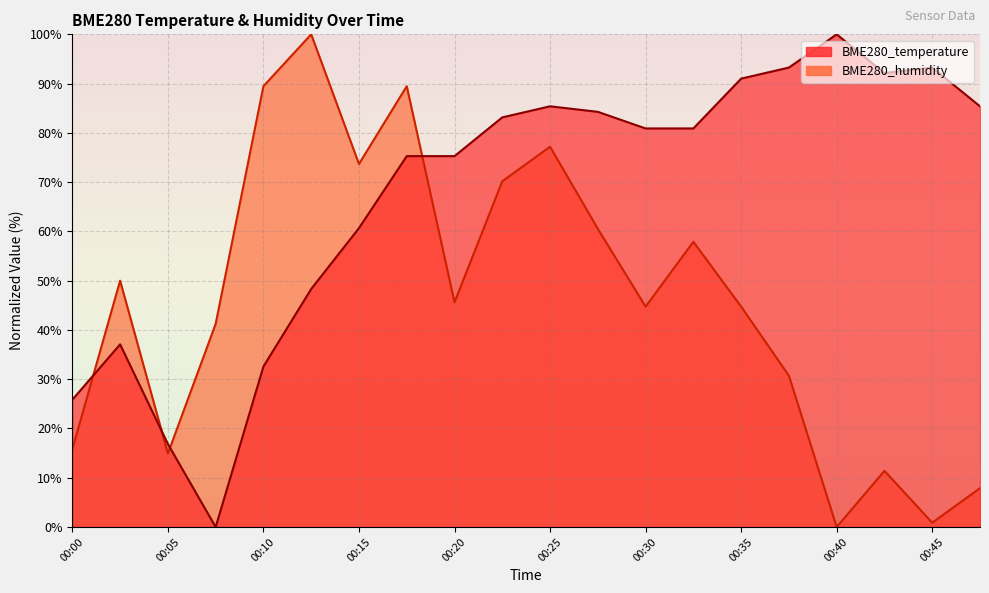

Which has a higher value, 00:05 or 00:35?

00:35